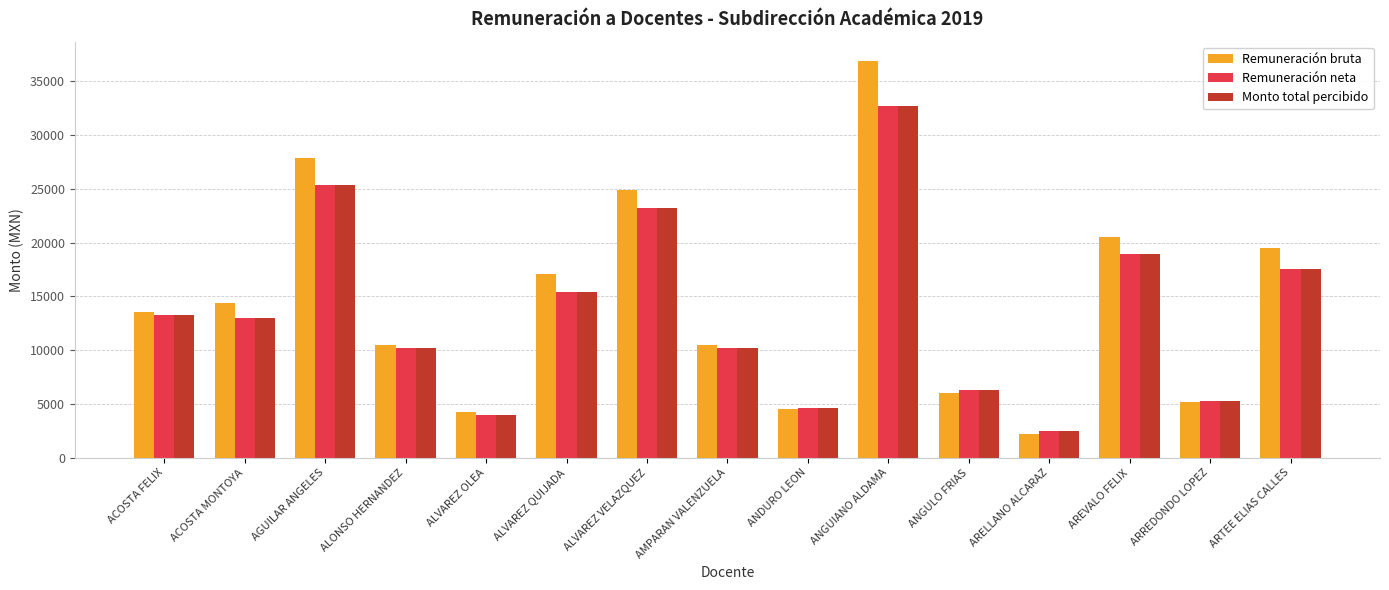

What is the approximate value of Remuneración bruta at ARTEE ELIAS CALLES?

19543.2